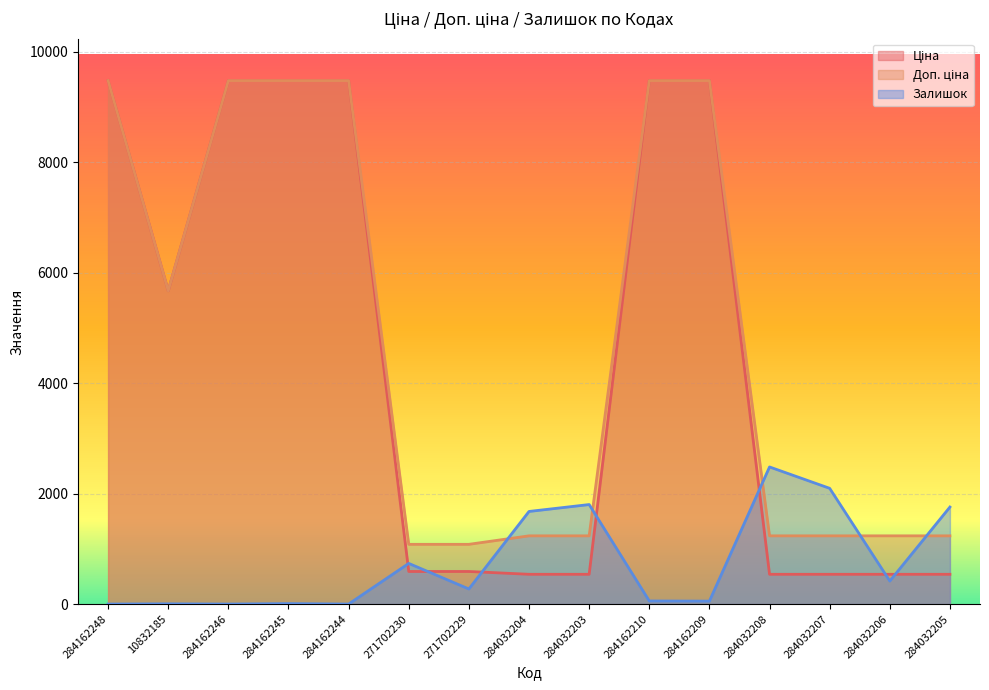

What is the value of the Доп. ціна point at the 4th from the left?

9480.1